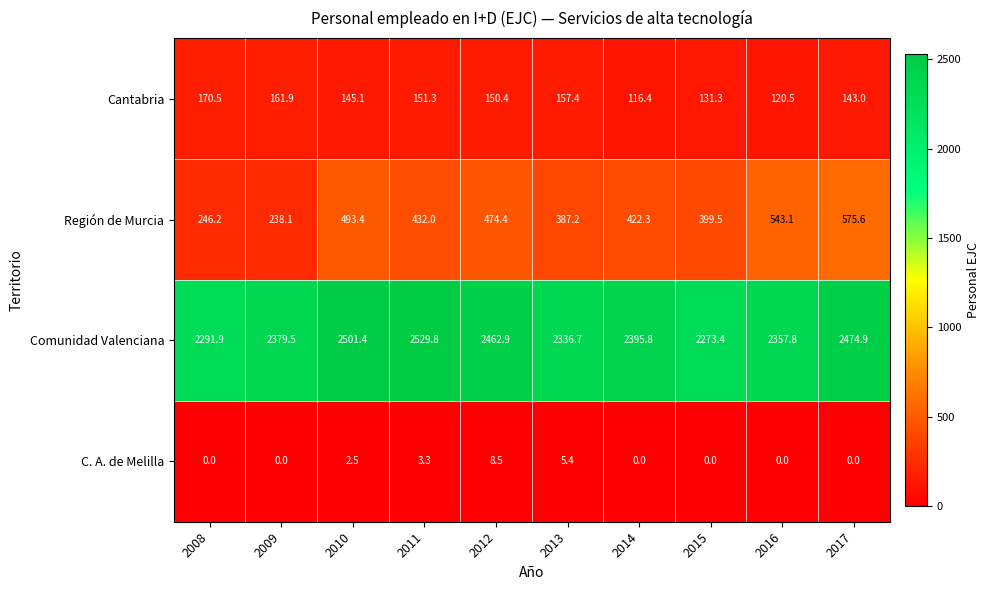

Rank the categories by Región de Murcia value from highest to lowest.

2017, 2016, 2010, 2012, 2011, 2014, 2015, 2013, 2008, 2009